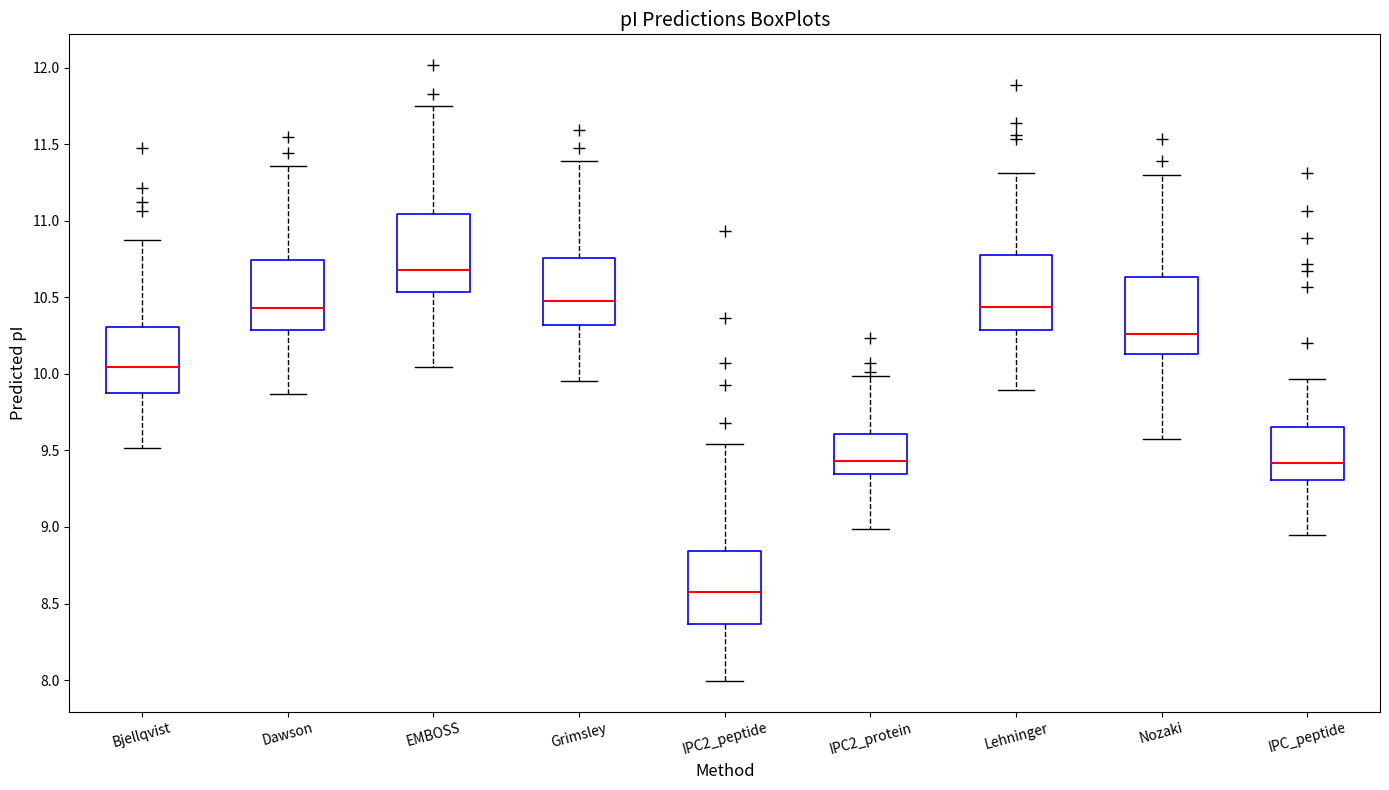

Where is the lower edge of the box for Dawson on the y-axis? The values are not printed on the chart, so give them approximately, as read against the axis.

10.30